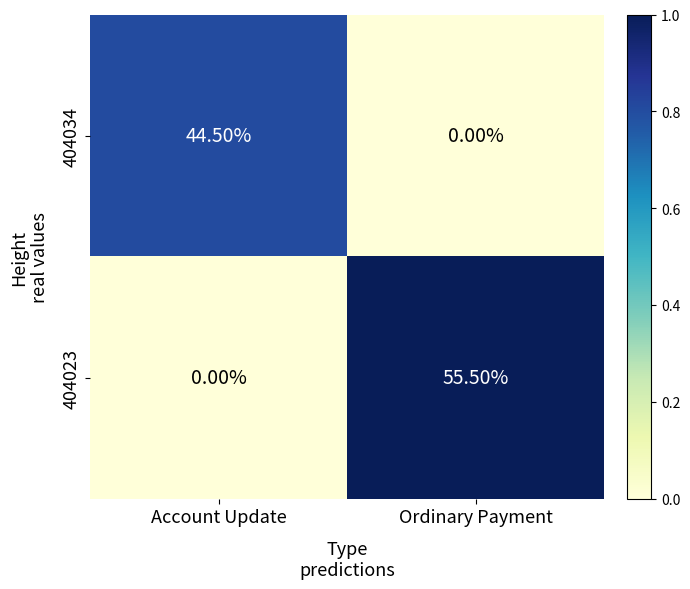

Which series has the widest spread of values?

404023